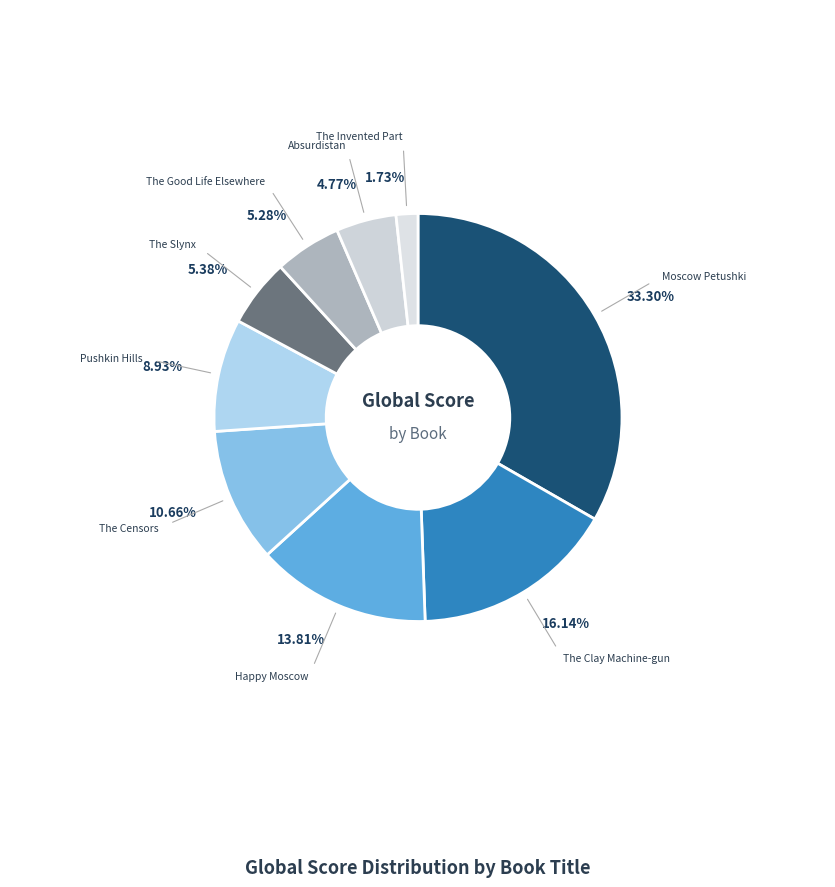

Is there any slice that represents more than half of the pie?

No